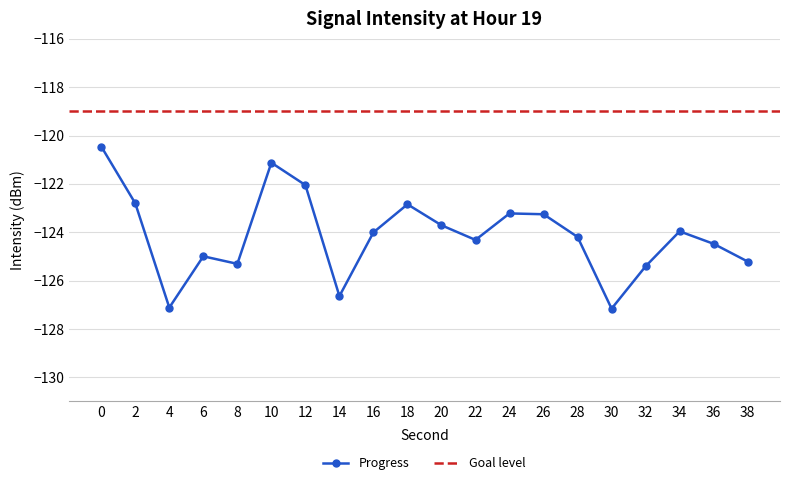

Is this an area chart (filled region under the line)?

No